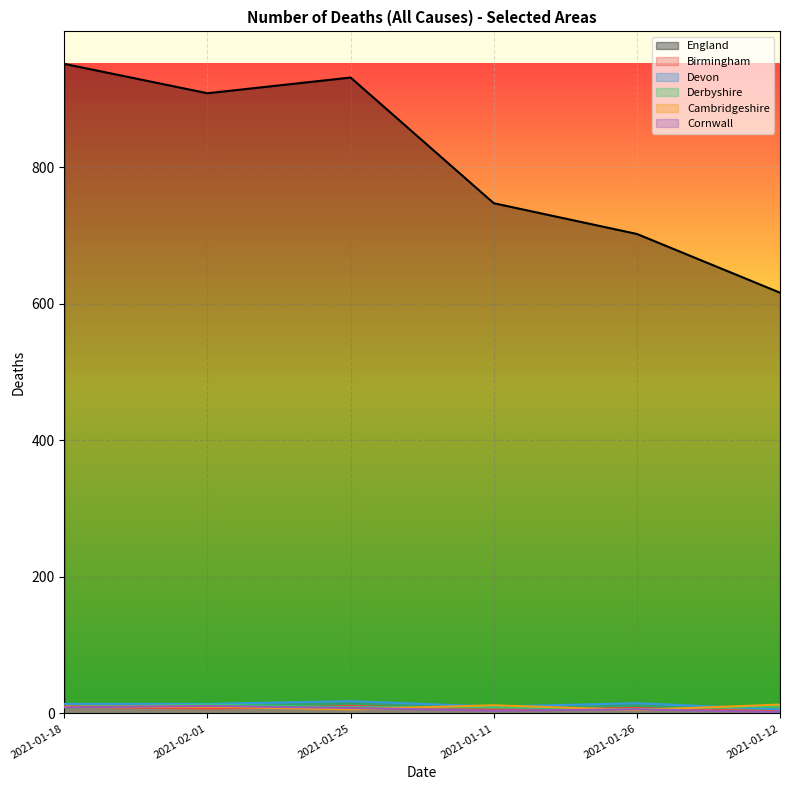

Where does the Birmingham series first go above 8?

2021-01-18